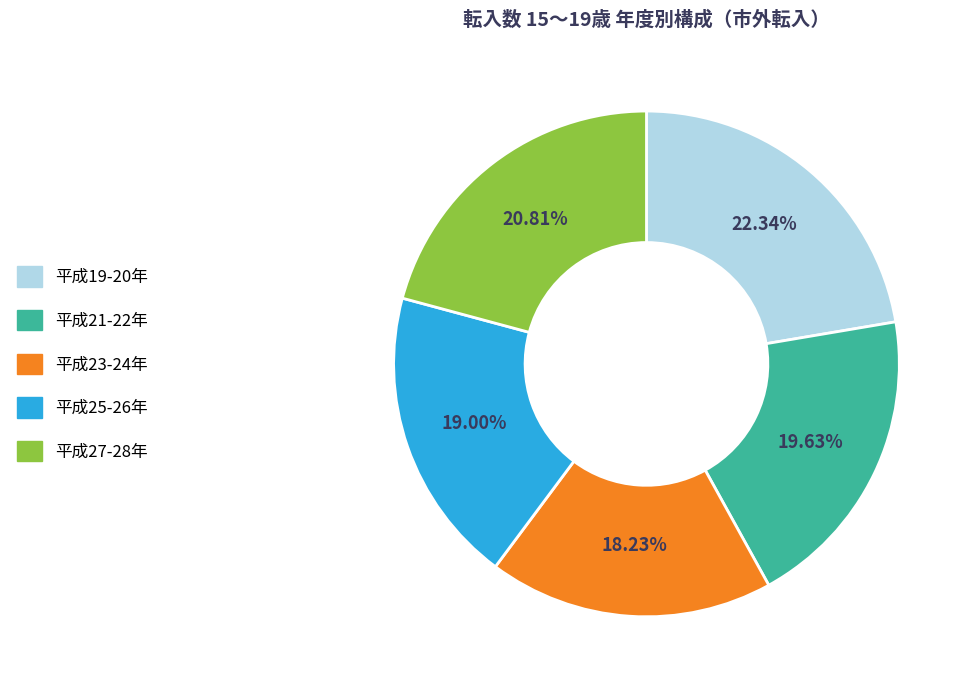

Is there any slice that represents more than half of the pie?

No